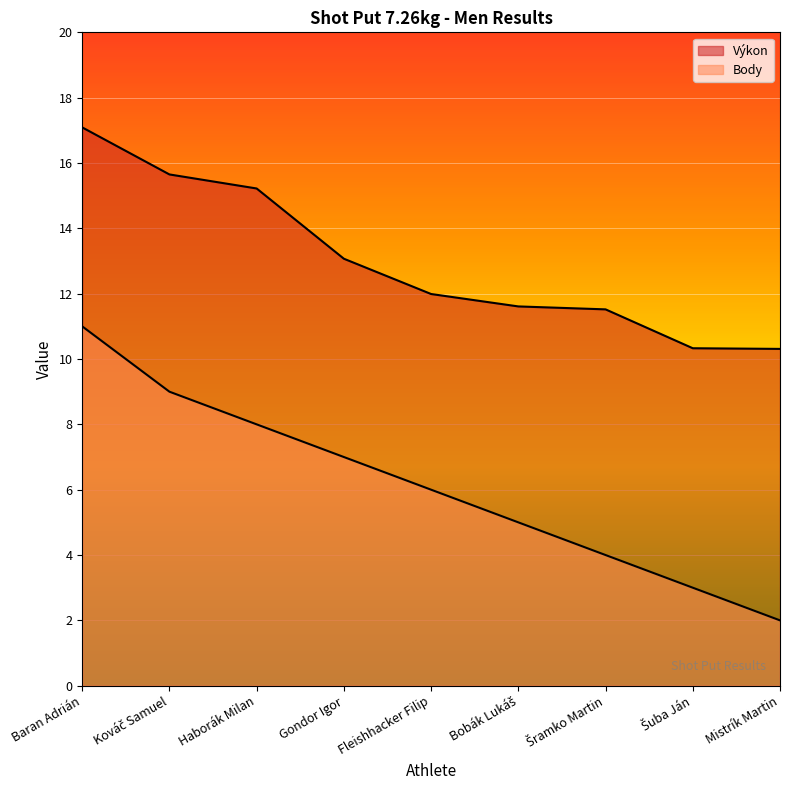

At which label does Výkon reach its minimum?

Mistrík Martin